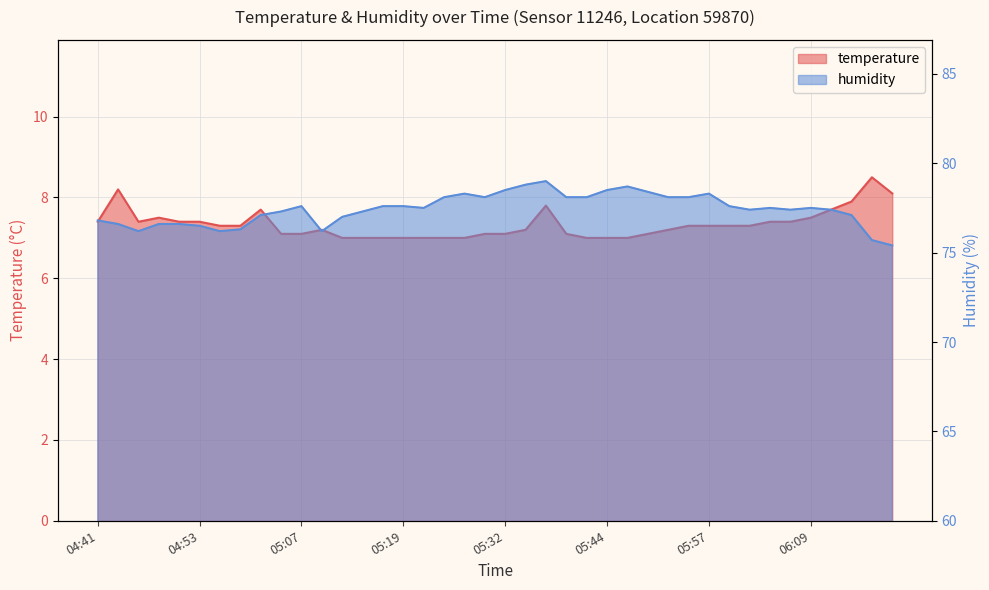

True or false: humidity and temperature intersect in this chart.

False